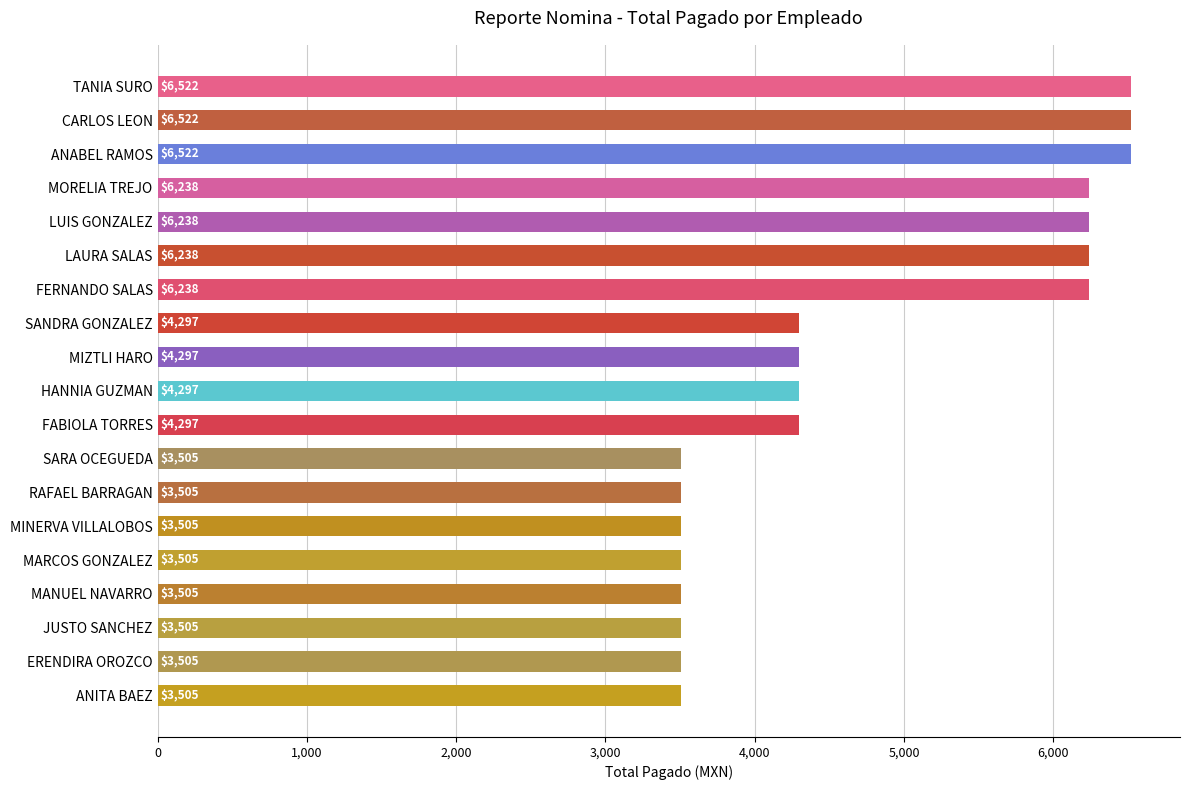

What is the smallest value displayed?

3504.7